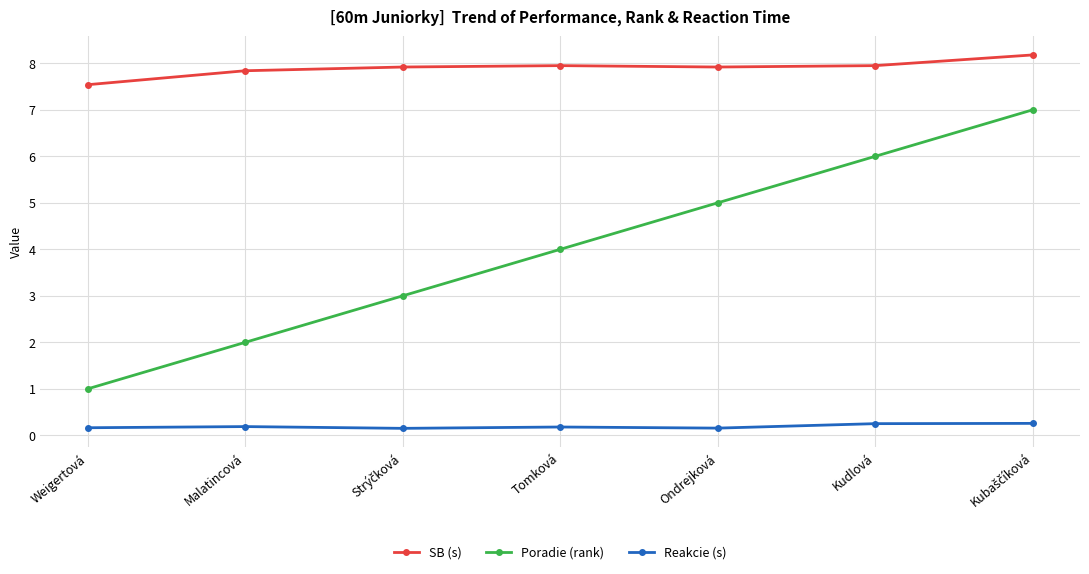

True or false: SB (s) and Reakcie (s) cross at least once.

False